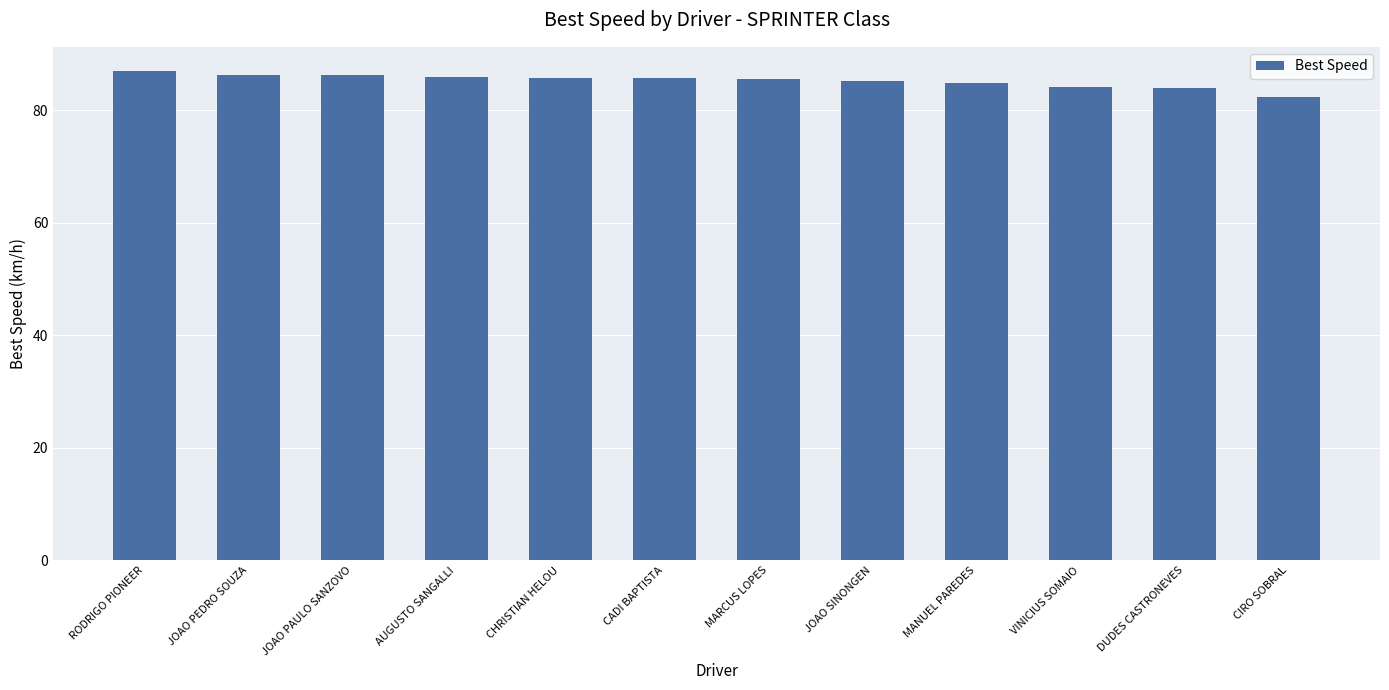

What is the value of the 3rd bar from the left?

86.2